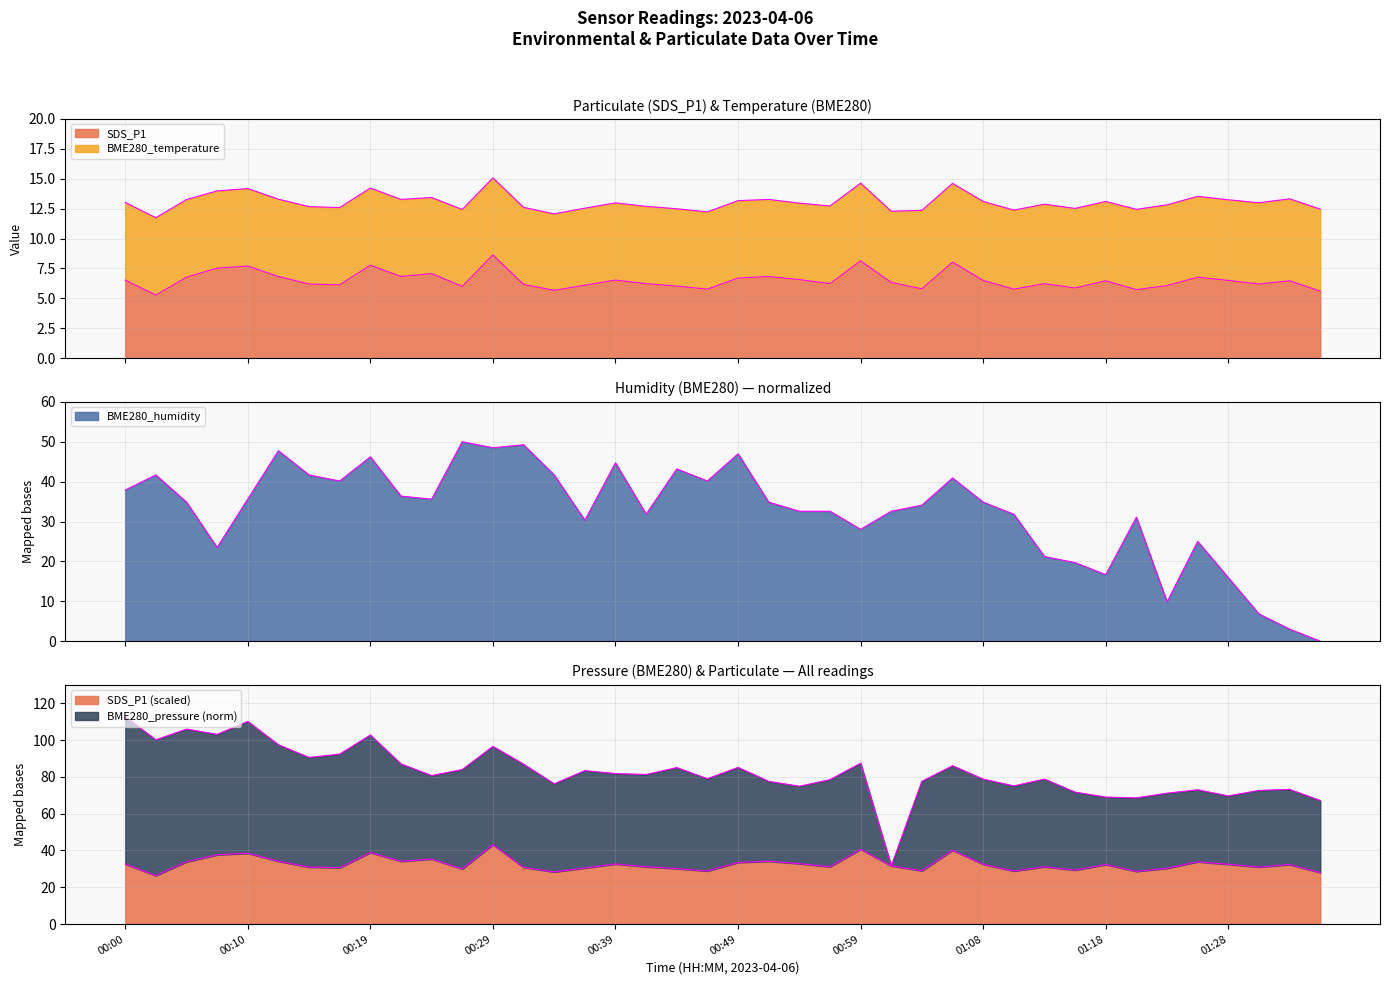

Count the number of categories in the chart.

40